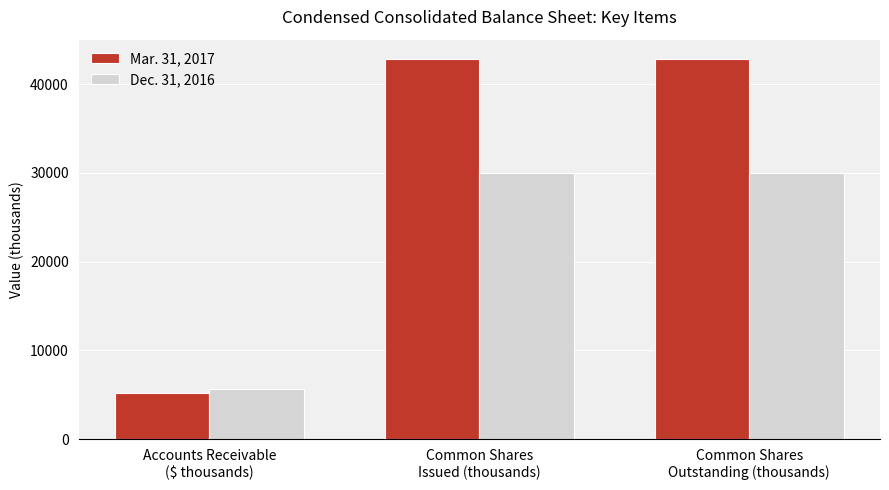

Rank the series by their maximum value, from lowest to highest.

Dec. 31, 2016, Mar. 31, 2017